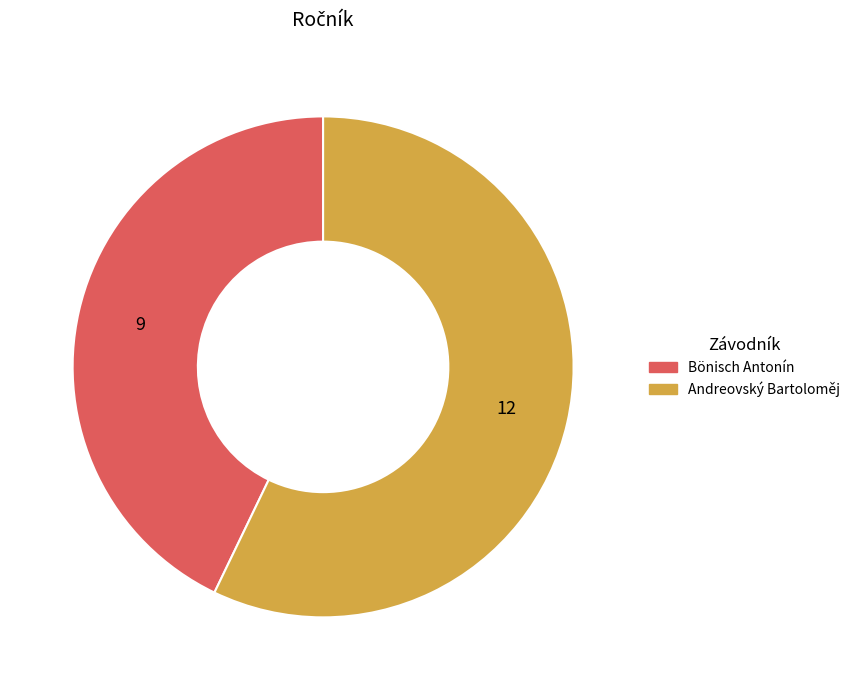

Is it true that Andreovský Bartoloměj is 57% of the pie?

True